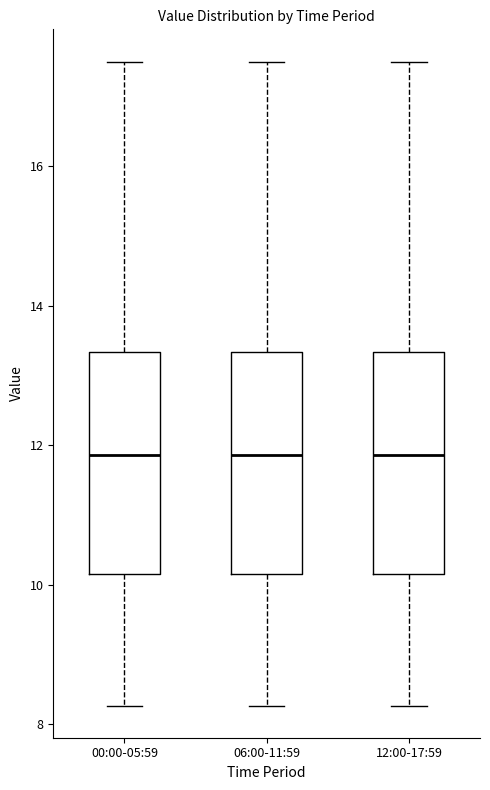

Reading left to right, transcribe this box plot: for each box, give where its median line is, the range the box spans, and where its two whiskers end, as read against the y-axis. The values are not printed on the chart, so give them approximately, as read against the axis.

00:00-05:59: median 11.8, box 10.2 to 13.4, whiskers 8.2 to 17.6
06:00-11:59: median 11.8, box 10.2 to 13.4, whiskers 8.2 to 17.6
12:00-17:59: median 11.8, box 10.2 to 13.4, whiskers 8.2 to 17.6